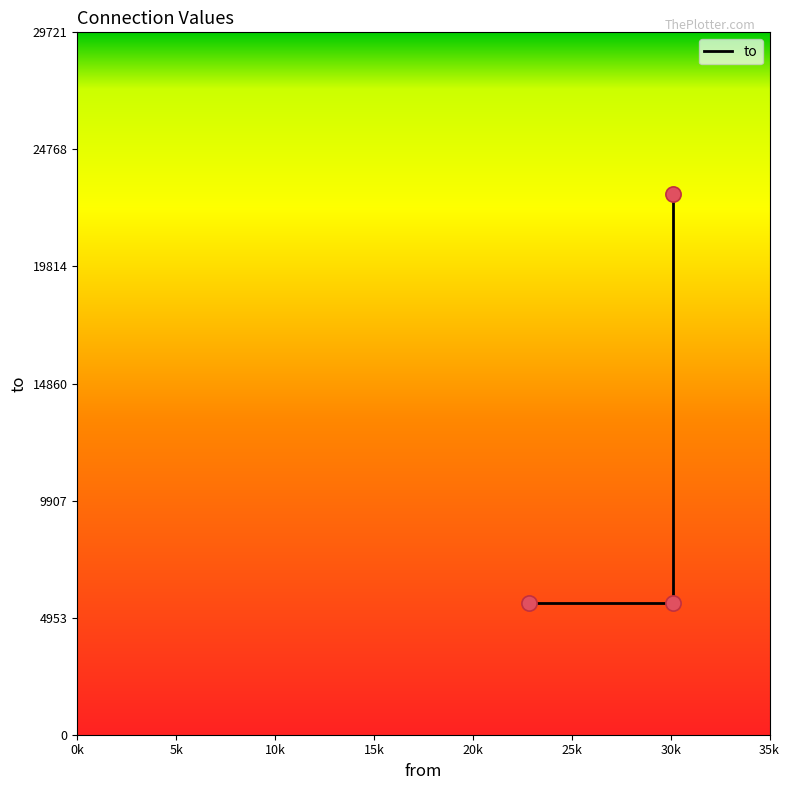

What is the change in value from 22863 to 30133?

+17300